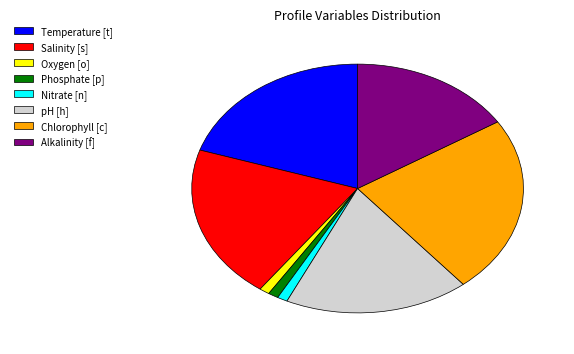

True or false: Oxygen [o] accounts for 1% of the total.

True